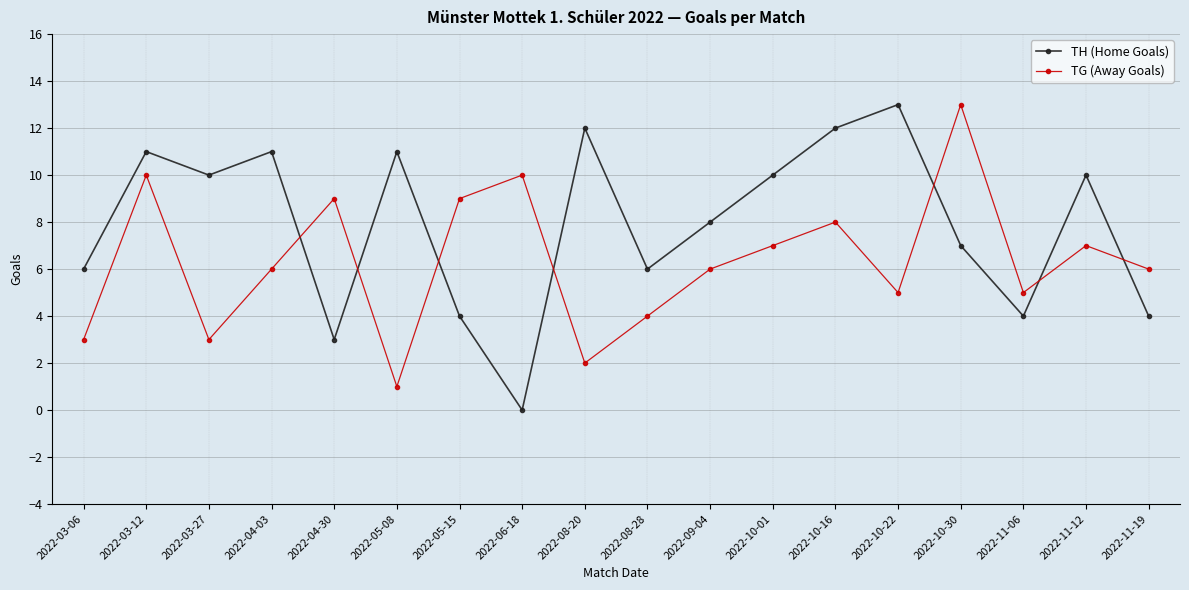

How many times do TH (Home Goals) and TG (Away Goals) cross each other?

7